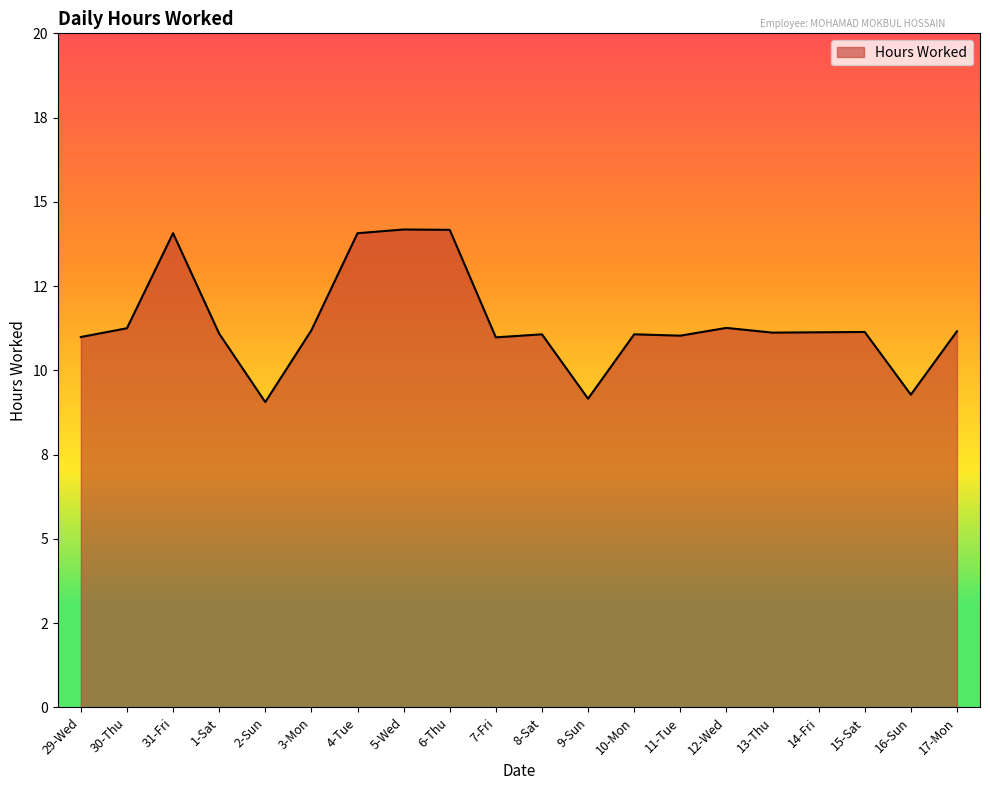

Is this an area chart (filled region under the line)?

Yes